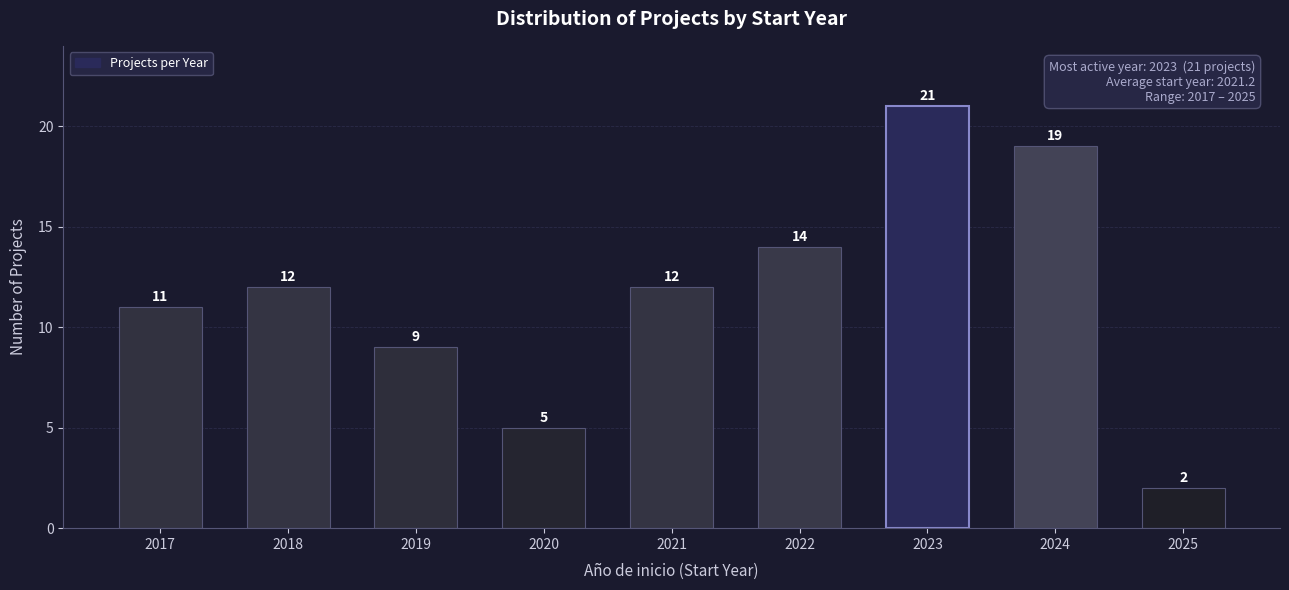

Reading left to right, what are all the values shown in this chart?

11	12	9	5	12	14	21	19	2